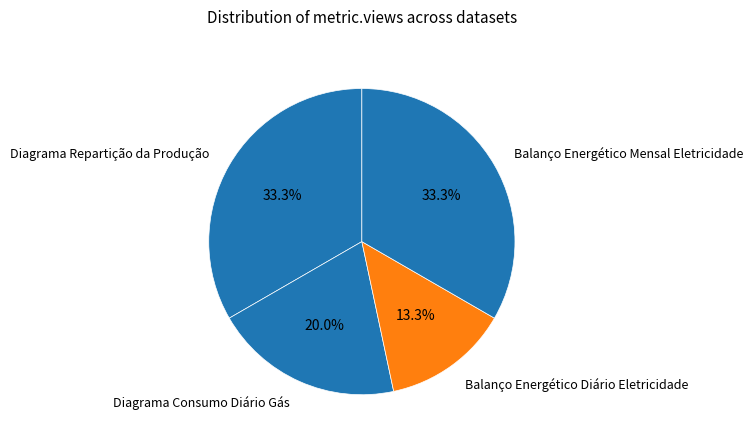

Which category has the smallest portion of the pie?

Balanço Energético Diário Eletricidade